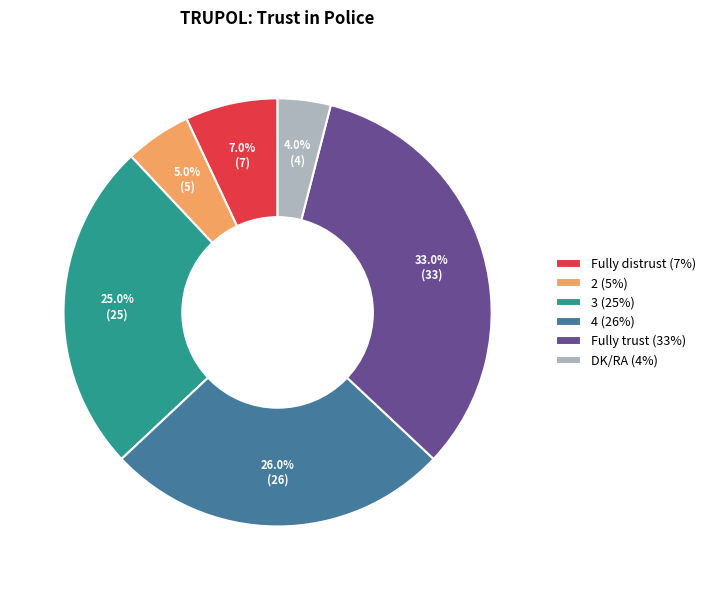

Is it true that Fully distrust is 1% of the pie?

False